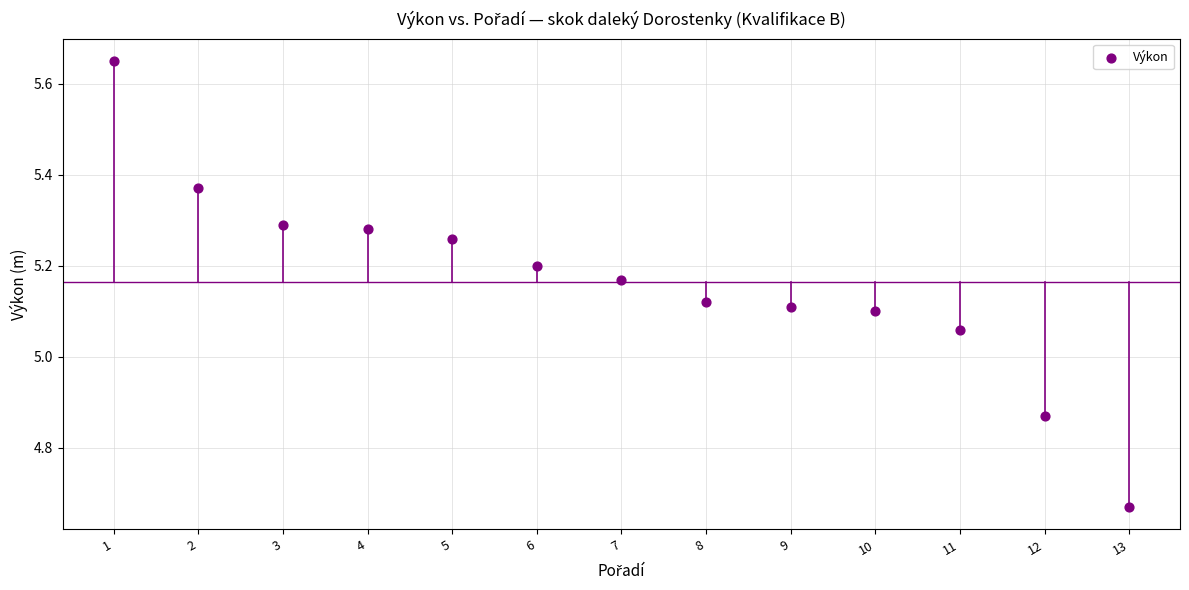

What is the range of Y values (max minus min)?

1.0